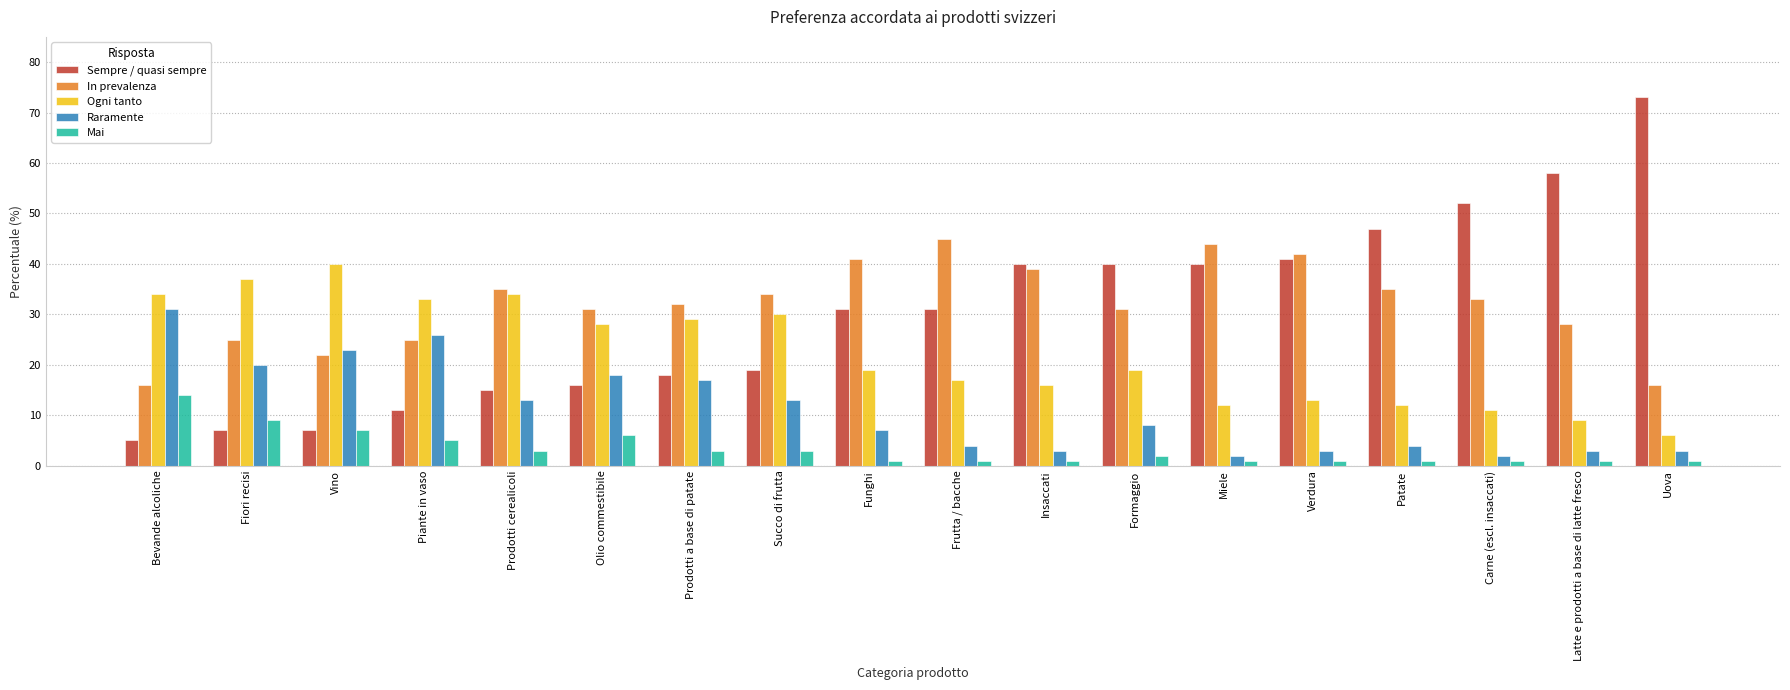

The Ogni tanto series shows 16 at Prodotti cerealicoli. True or false?

False